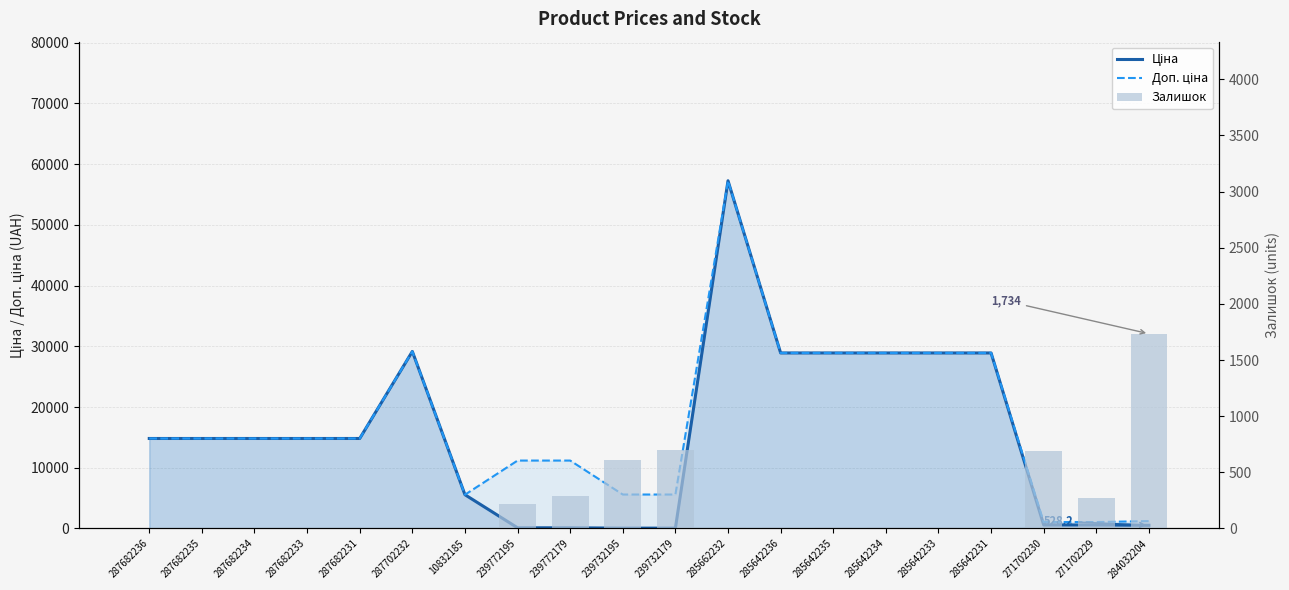

At which category does the chart reach its peak across all series?

285662232